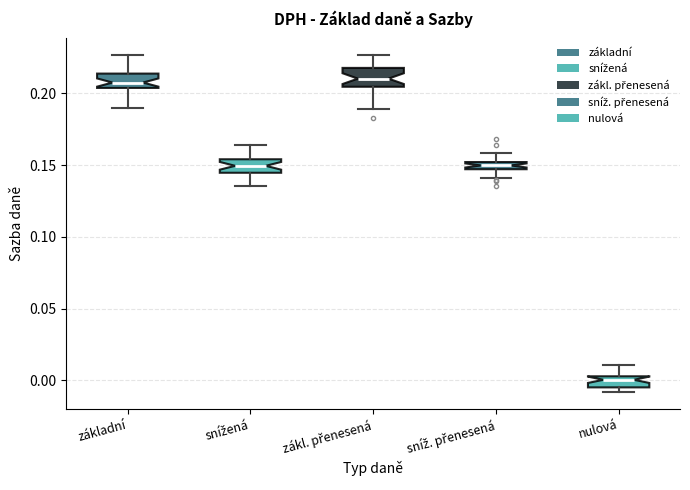

Where does the upper whisker of the box for sníž. přenesená end on the y-axis? The values are not printed on the chart, so give them approximately, as read against the axis.

0.160